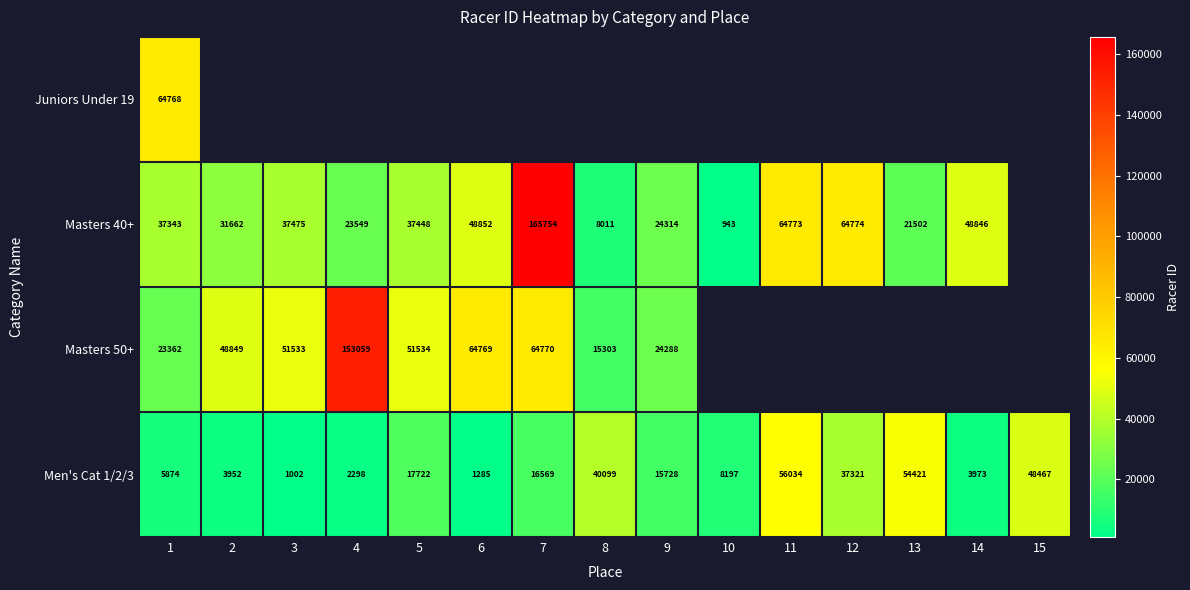

What is the highest value of the Men's Cat 1/2/3 series?

56034